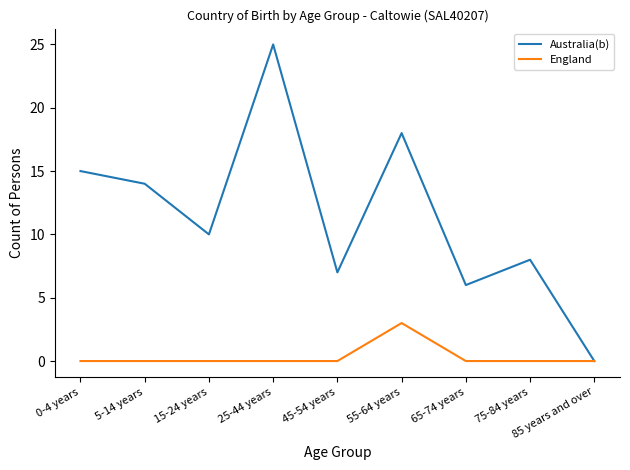

Does the chart display data point markers on the line(s)?

No